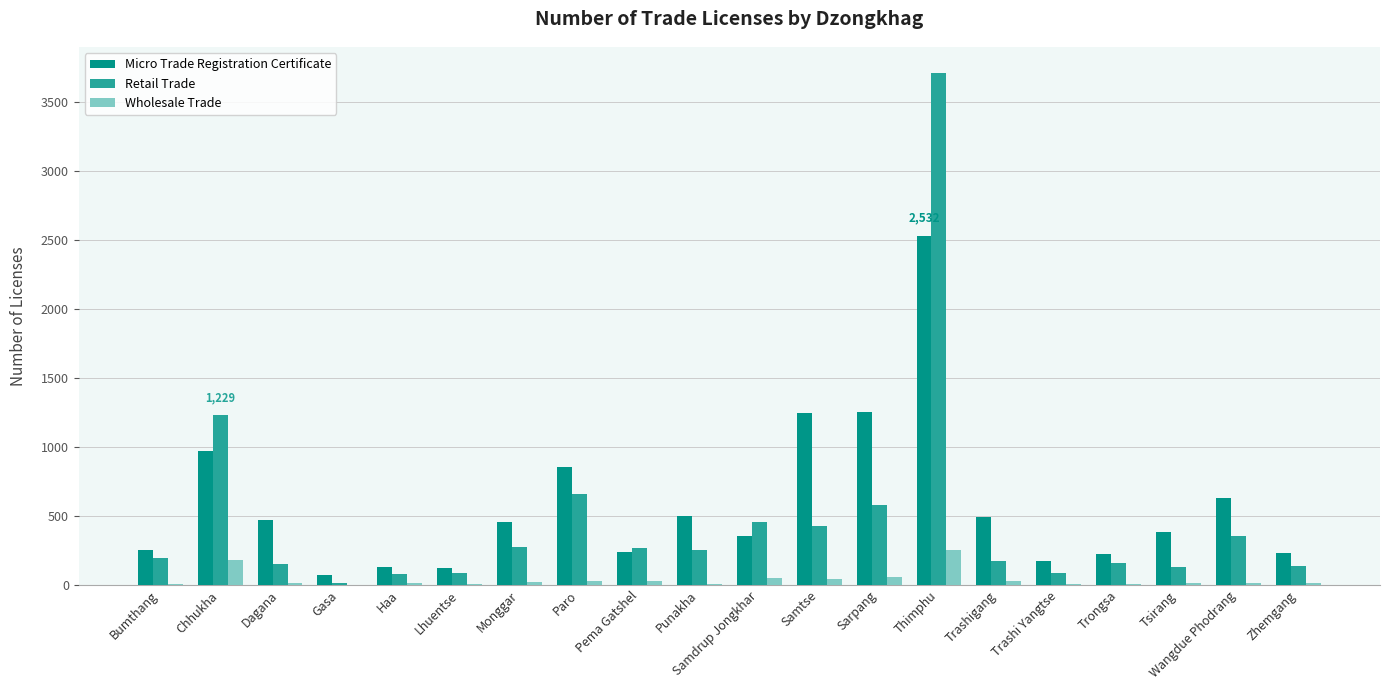

How many data points does each series have?

20